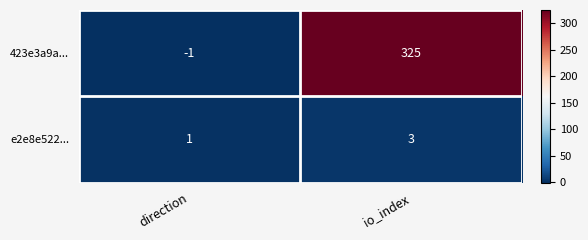

List the series in order of their overall mean, highest first.

423e3a9a..., e2e8e522...